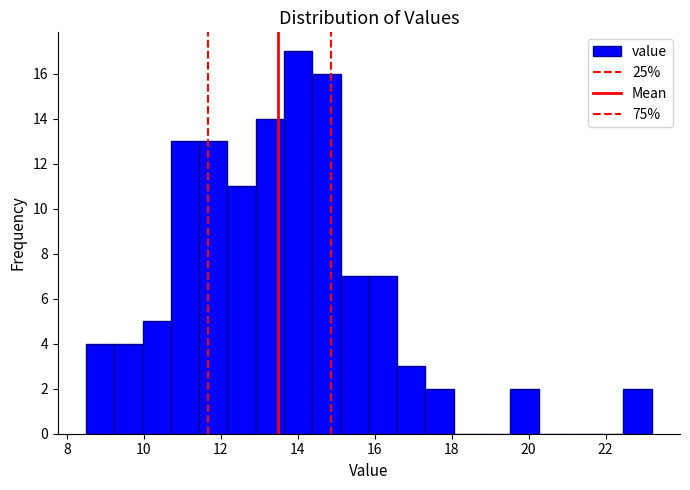

Around what value on the x-axis is the tallest bar? Give the approximate position of its centre, as read against the axis.

14.0